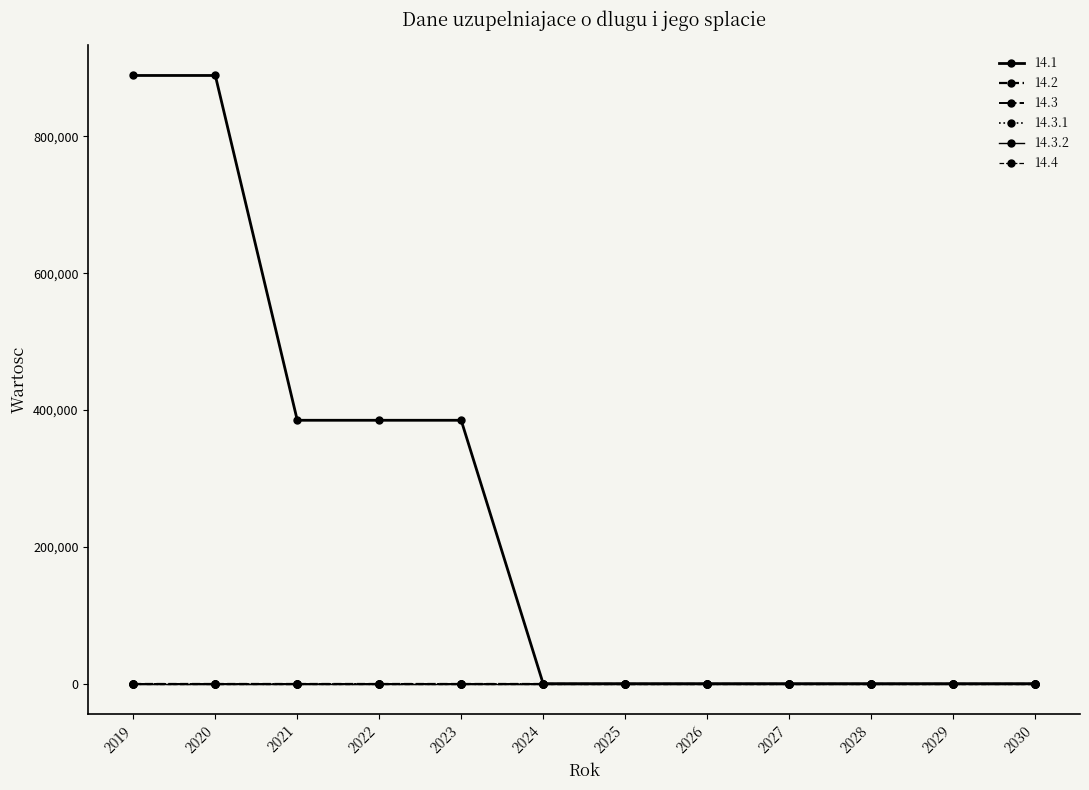

Which has a higher value, 2020 or 2027?

2020